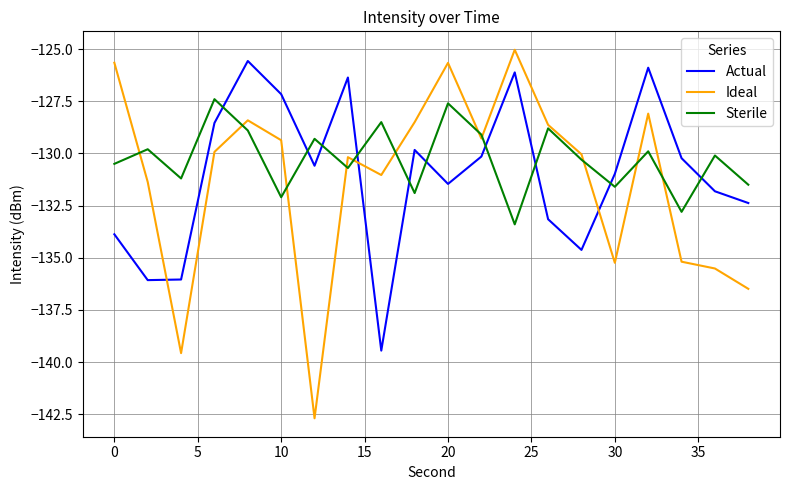

What is the highest value of the Actual series?

-125.6